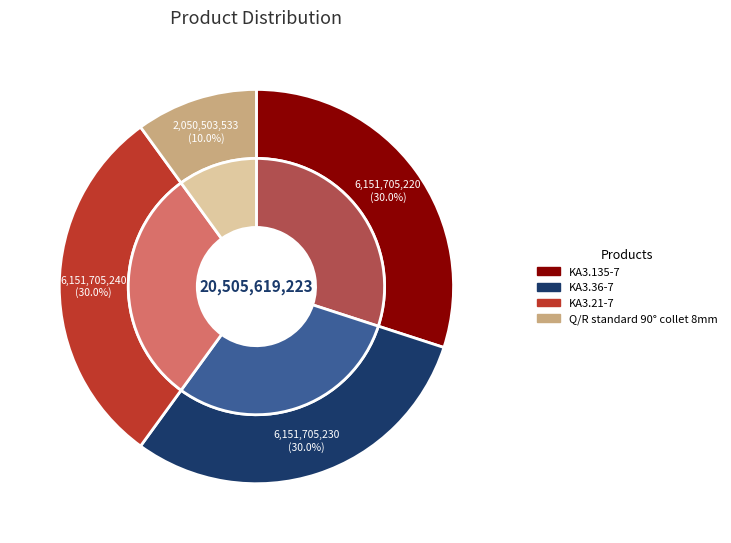

Is it true that KA3.135-7 is 44% of the pie?

False